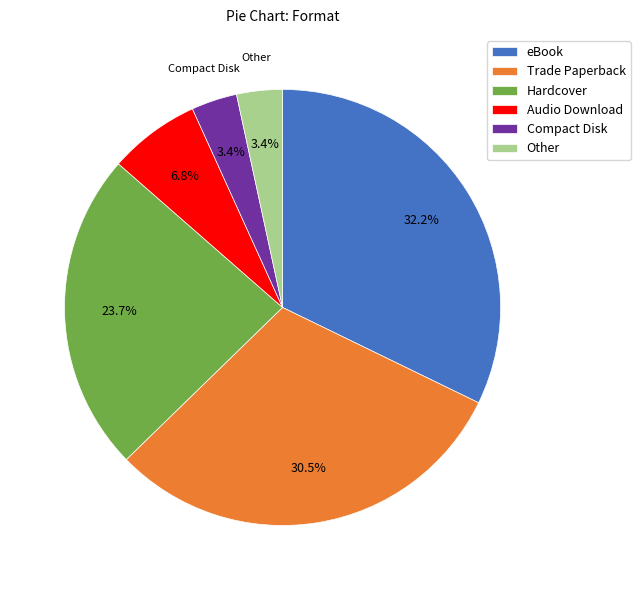

Which category has the biggest portion of the pie?

eBook